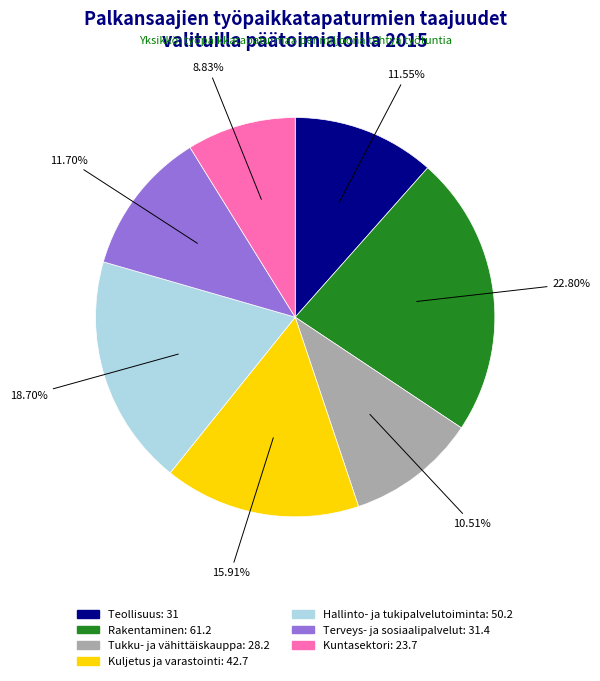

Which has a higher value, Tukku- ja vähittäiskauppa or Teollisuus?

Teollisuus